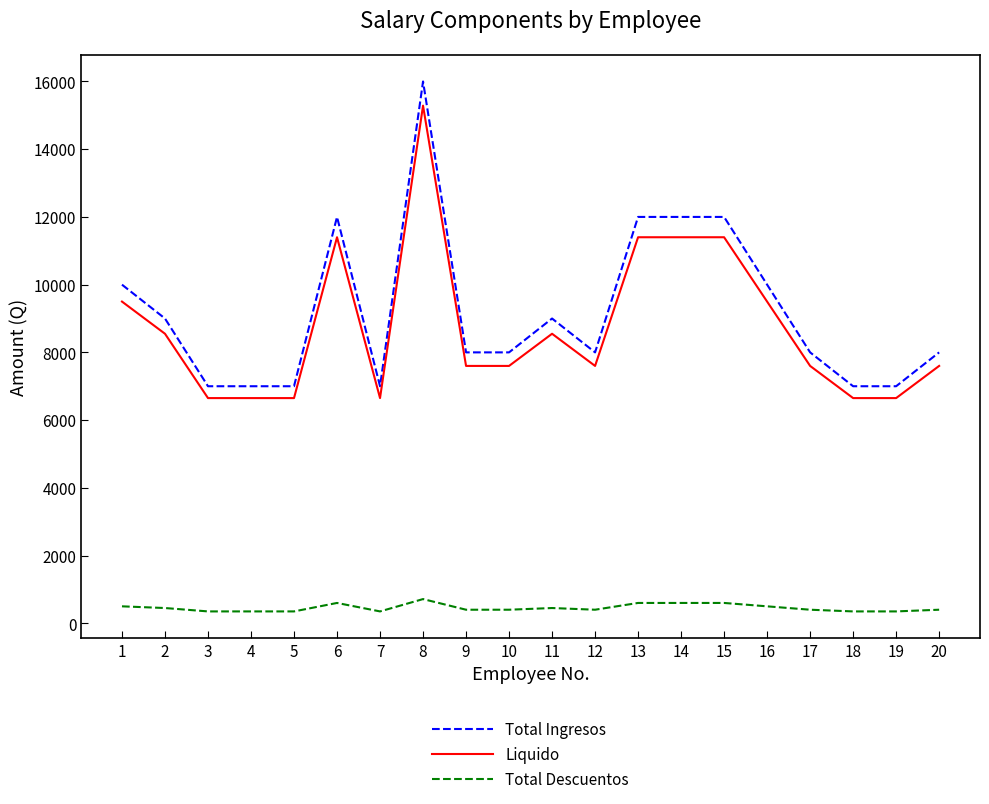

What is the approximate value of Total Descuentos at 9?

400.0